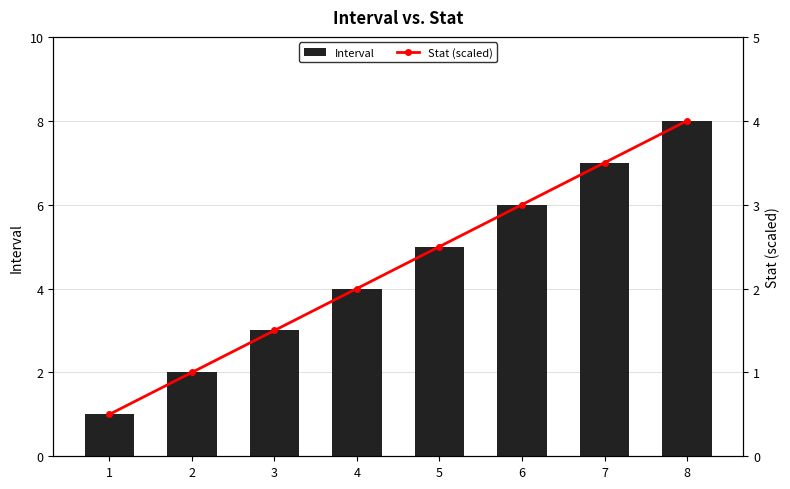

What is the difference between the highest and lowest values at 6?

3.0